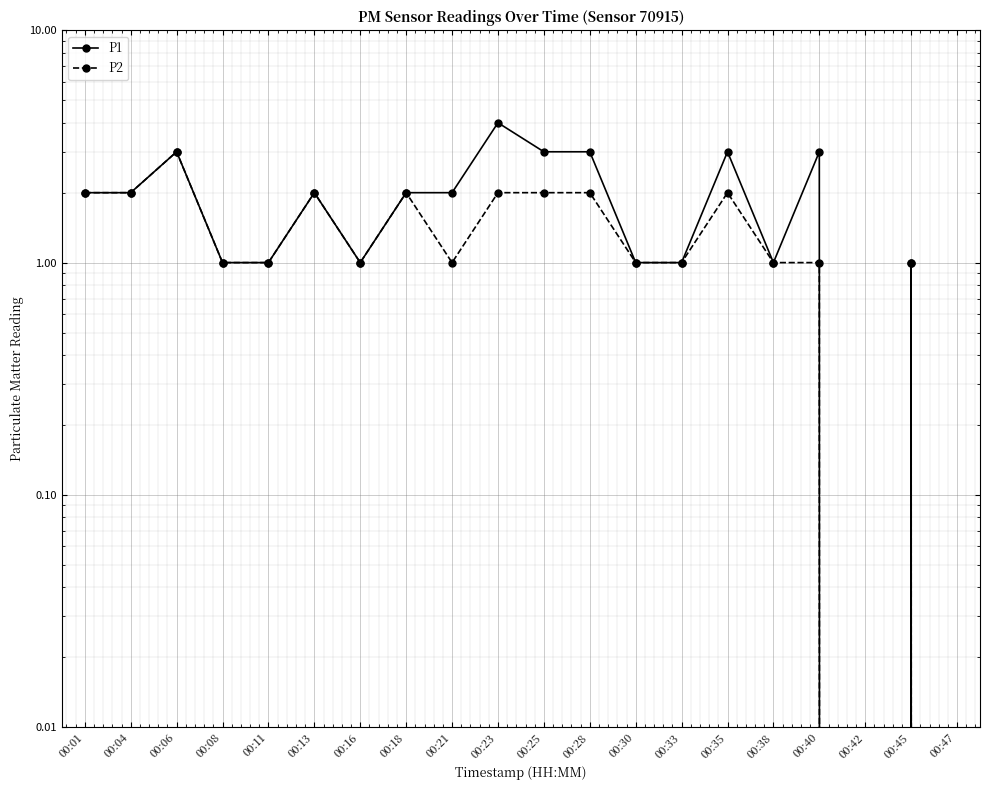

Count the number of categories in the chart.

20